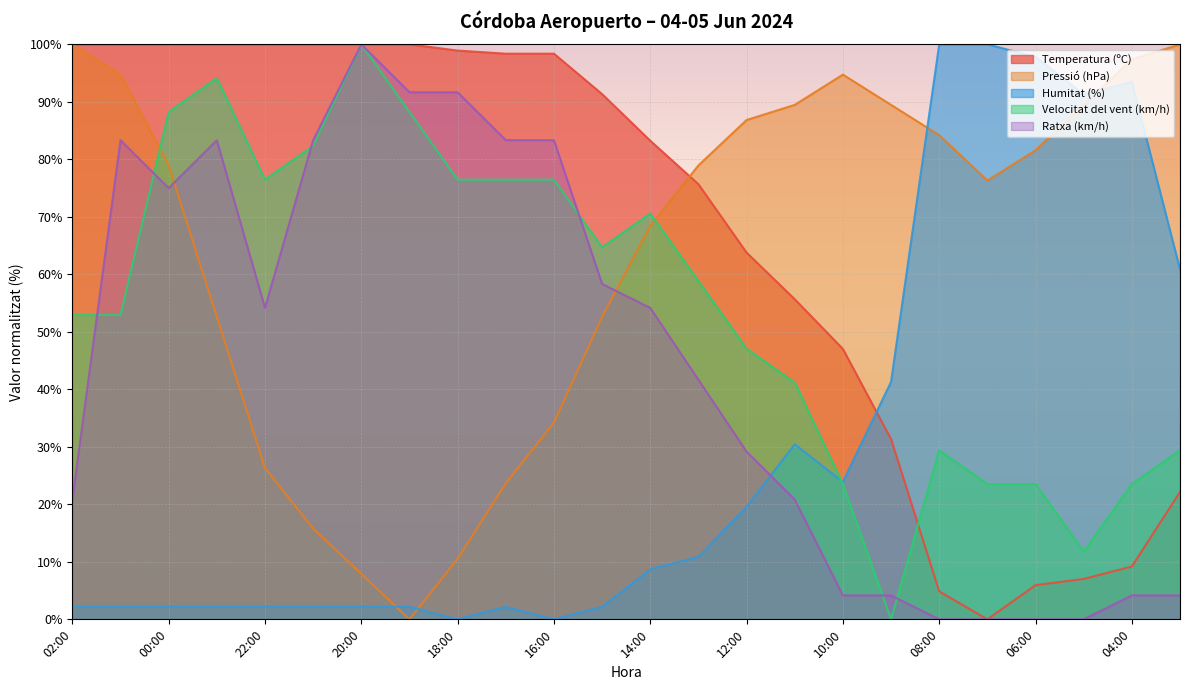

Is the value of Temperatura (ºC) at 00:00 greater than the value of Humitat (%) at 05:00?

Yes